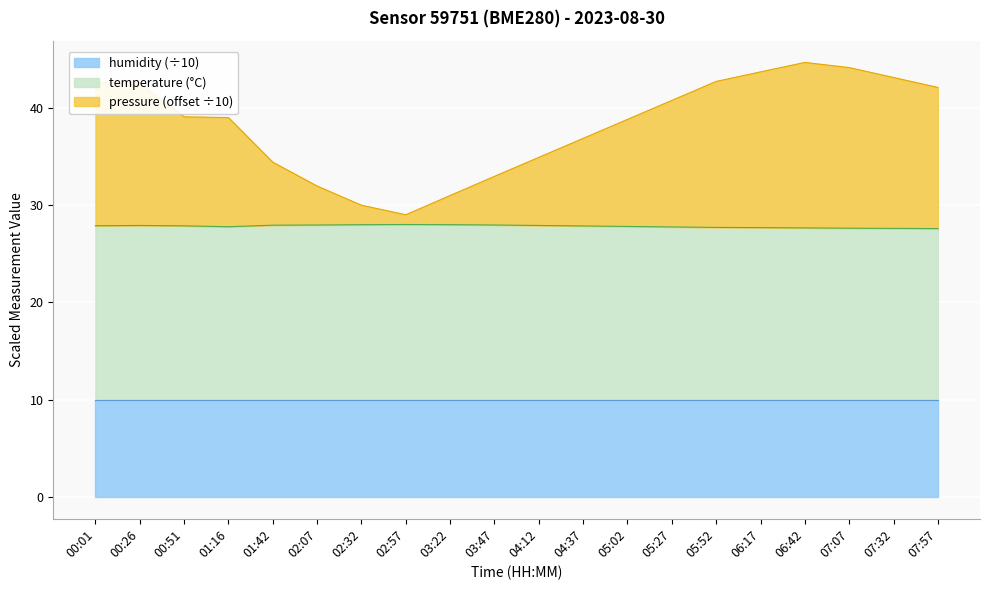

At which label is temperature closest to 27?

07:57